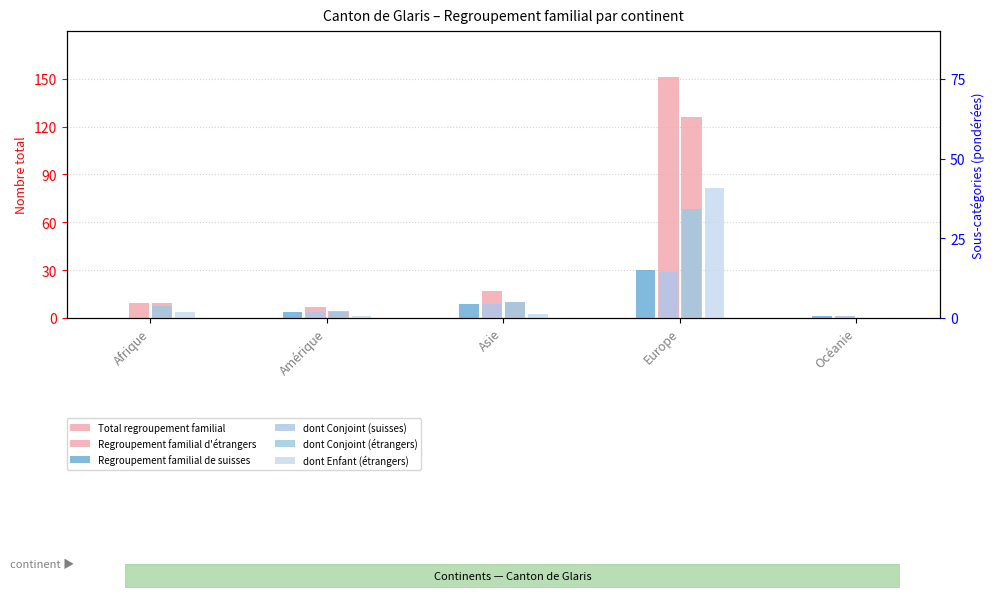

How many data points in dont Enfant (étrangers) are less than 1?

2